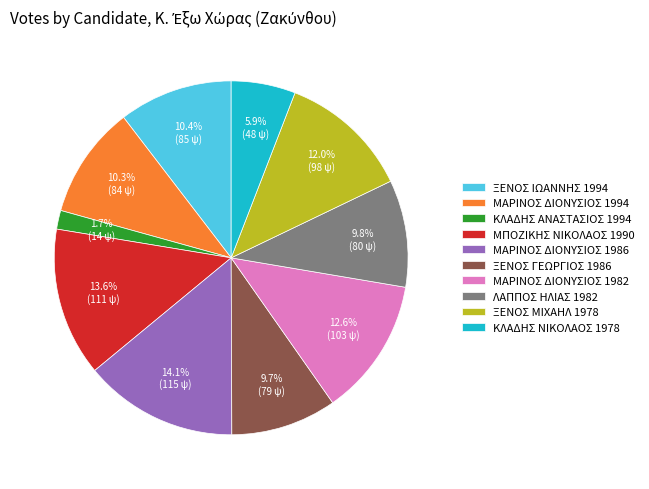

Which has a higher value, ΜΑΡΙΝΟΣ ΔΙΟΝΥΣΙΟΣ 1994 or ΚΛΑΔΗΣ ΝΙΚΟΛΑΟΣ 1978?

ΜΑΡΙΝΟΣ ΔΙΟΝΥΣΙΟΣ 1994